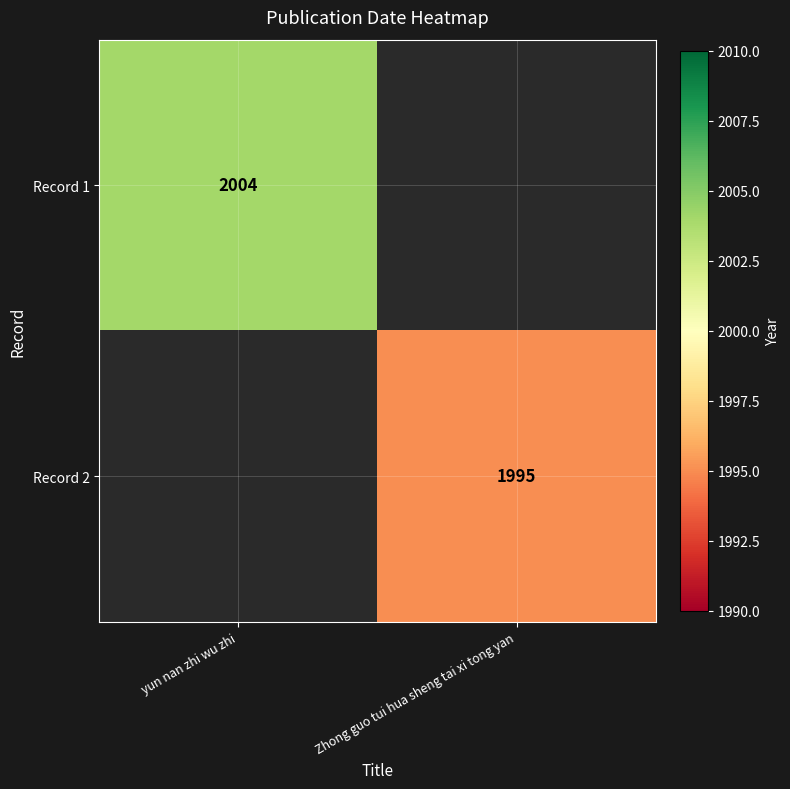

True or false: Record 1 has a value of 2004 at yun nan zhi wu zhi.

True